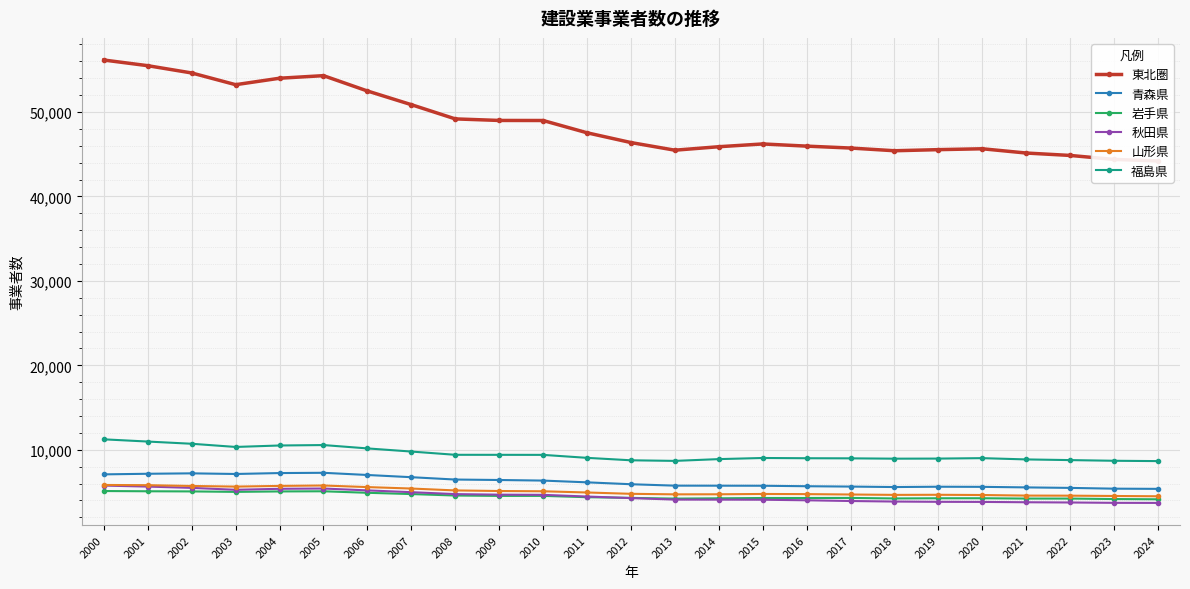

In 青森県, how many points are lower than both neighbors (excluding endpoints)?

2